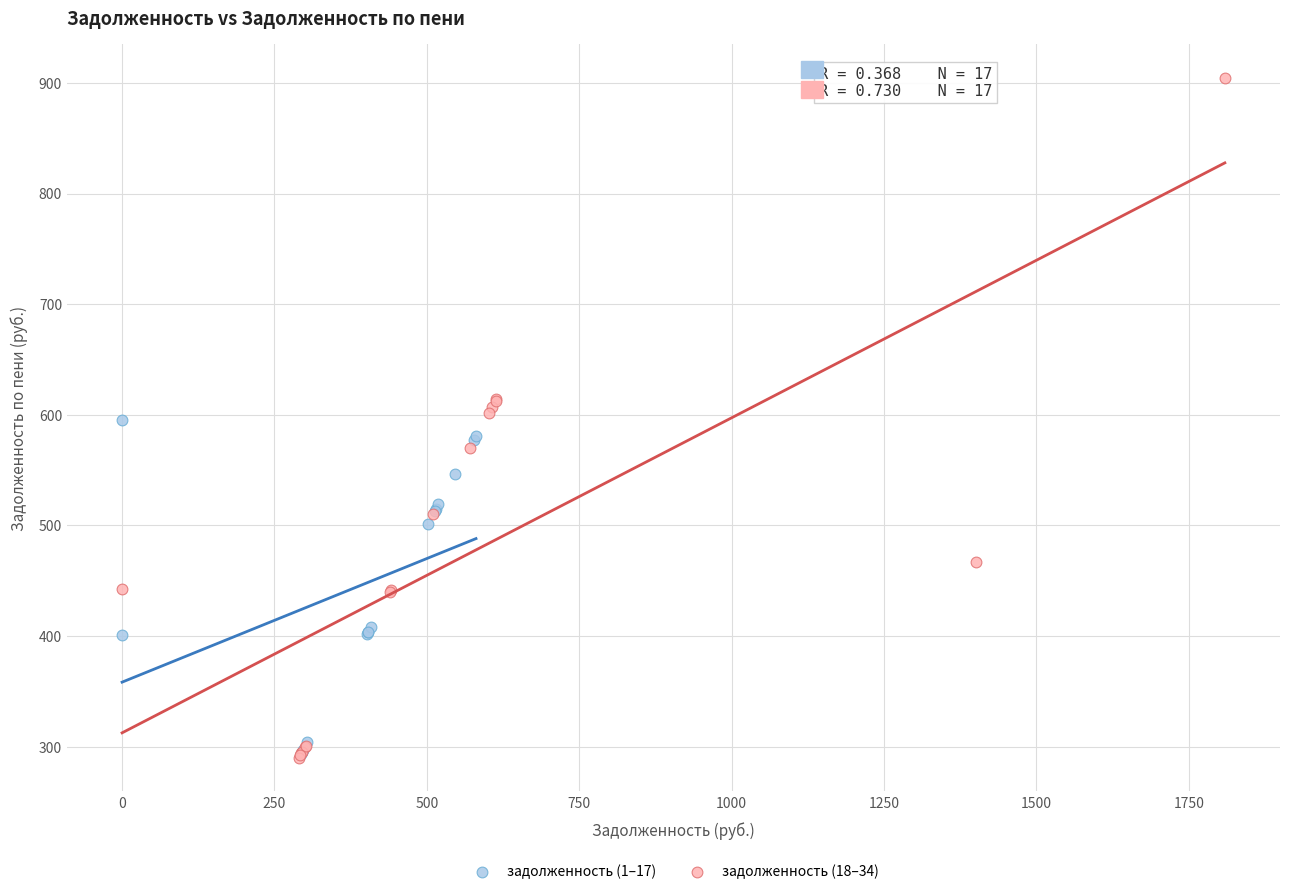

Which series reaches the maximum Y coordinate?

задолженность (18–34)